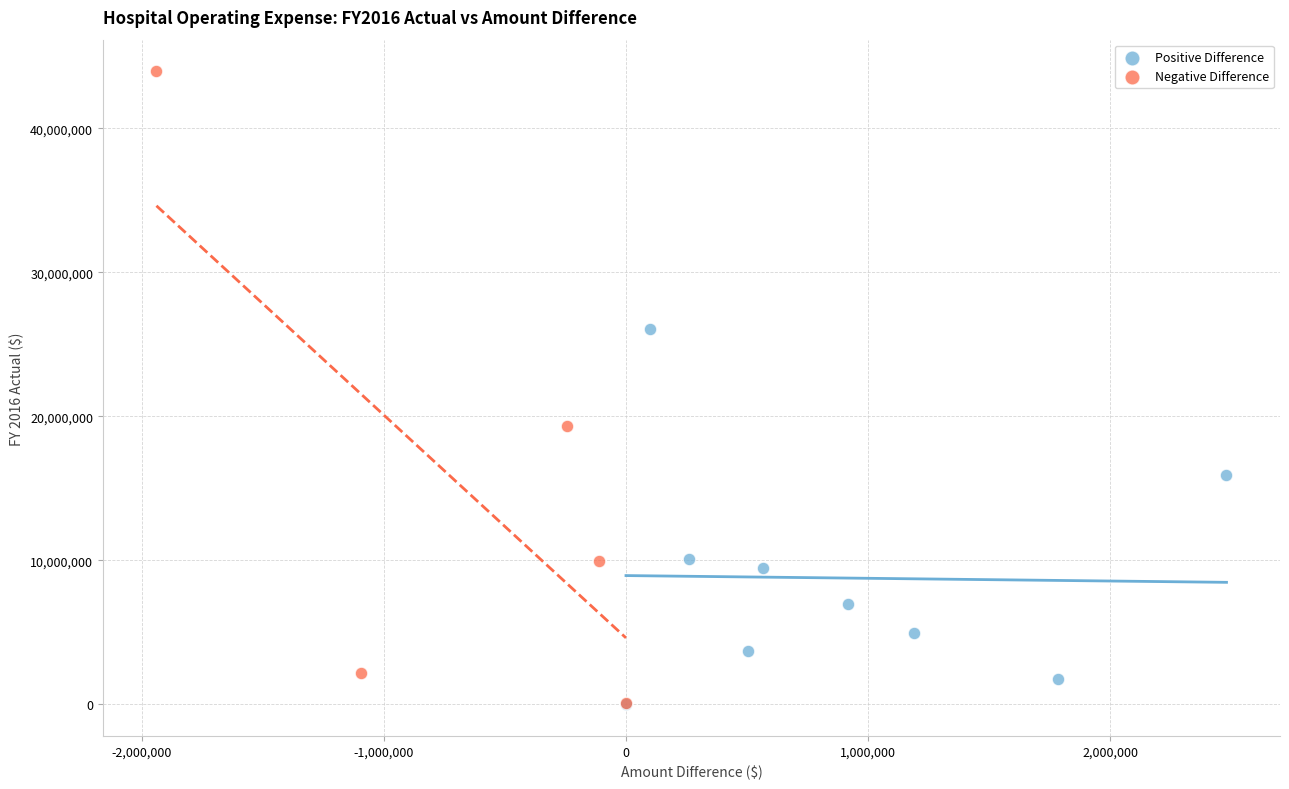

Which series reaches the maximum Y coordinate?

Negative Difference